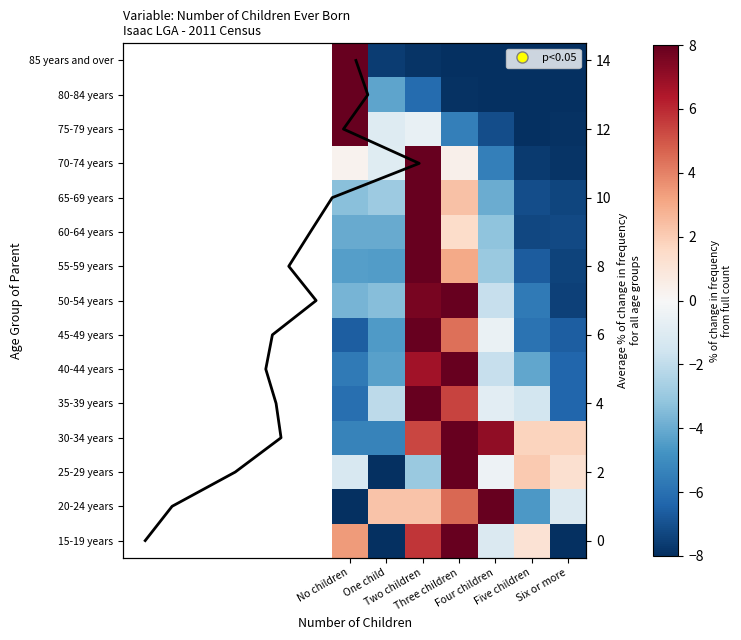

Which category has the highest value across all series?

No children